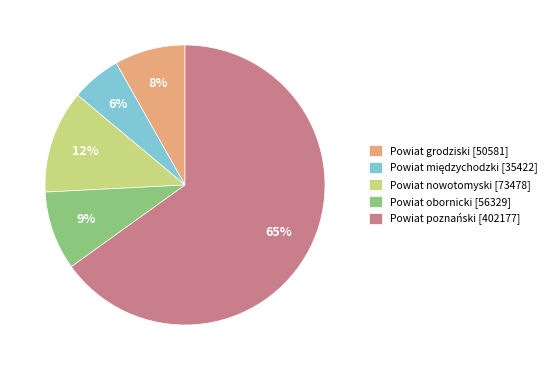

Do Powiat nowotomyski [73478] and Powiat grodziski [50581] together represent more than half of the pie?

No